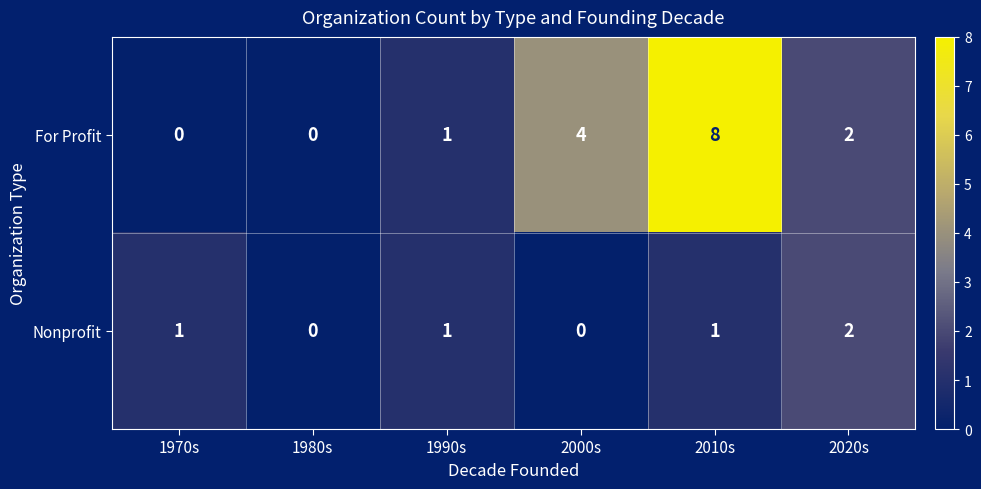

Reading left to right, transcribe all the data shown in this chart.

For Profit: 1970s=0	1980s=0	1990s=1	2000s=4	2010s=8	2020s=2
Nonprofit: 1970s=1	1980s=0	1990s=1	2000s=0	2010s=1	2020s=2